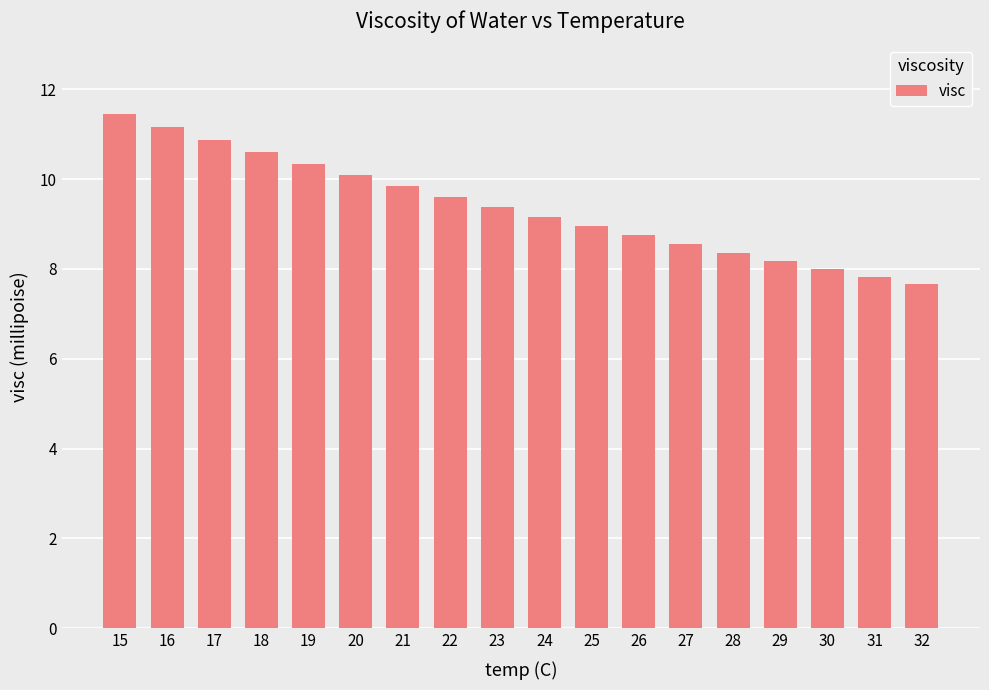

Which has a higher value, 20 or 32?

20